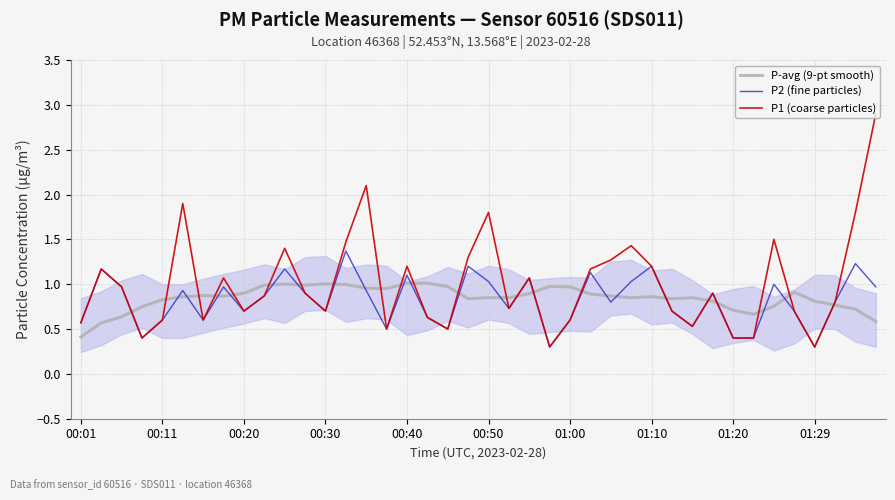

At which label is P-avg (9-pt smooth) closest to 0?

00:01